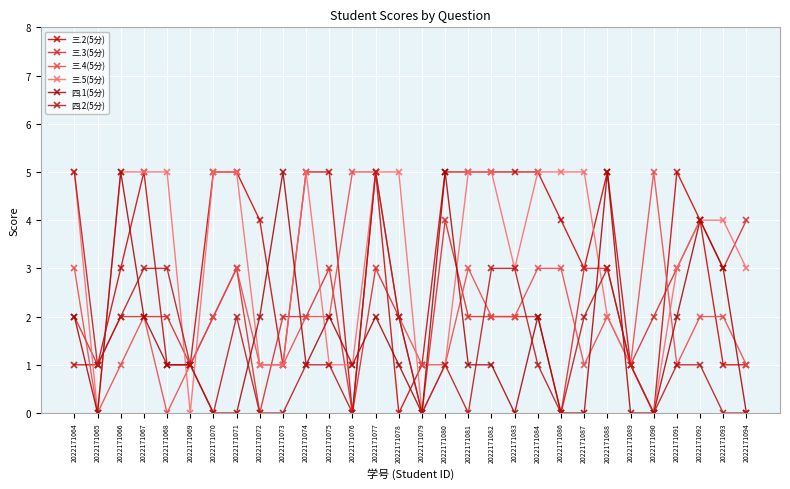

The 三.2(5分) series shows 1 at 2022171068. True or false?

False